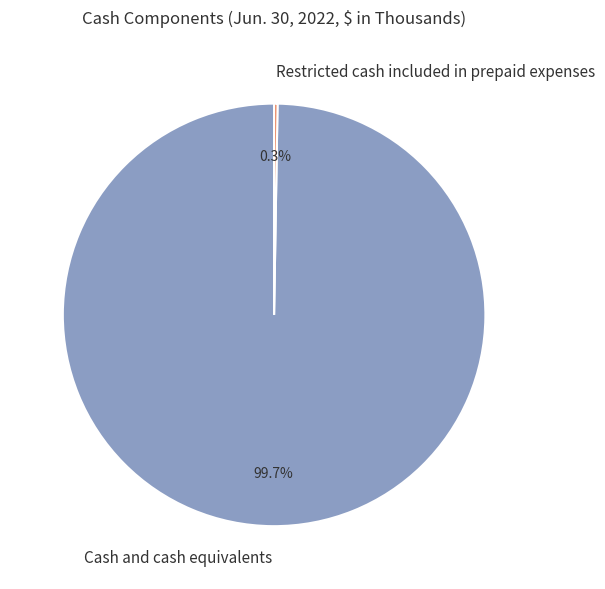

Does any single category account for the majority?

Yes